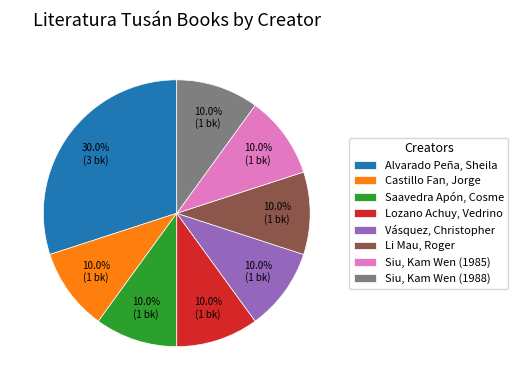

Combined, what portion of the pie is Castillo Fan, Jorge and Alvarado Peña, Sheila?

40.0%